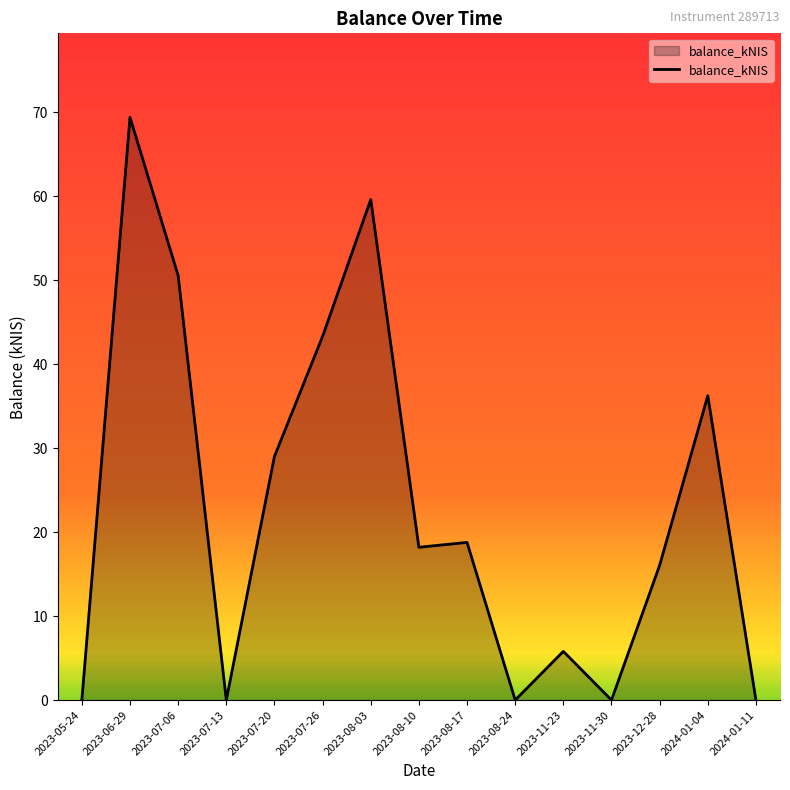

What is the difference between the maximum and minimum values?

69.4